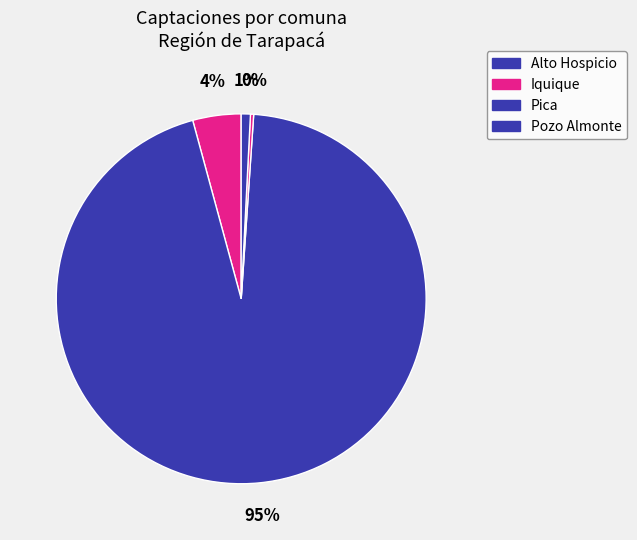

Does any single category account for the majority?

Yes